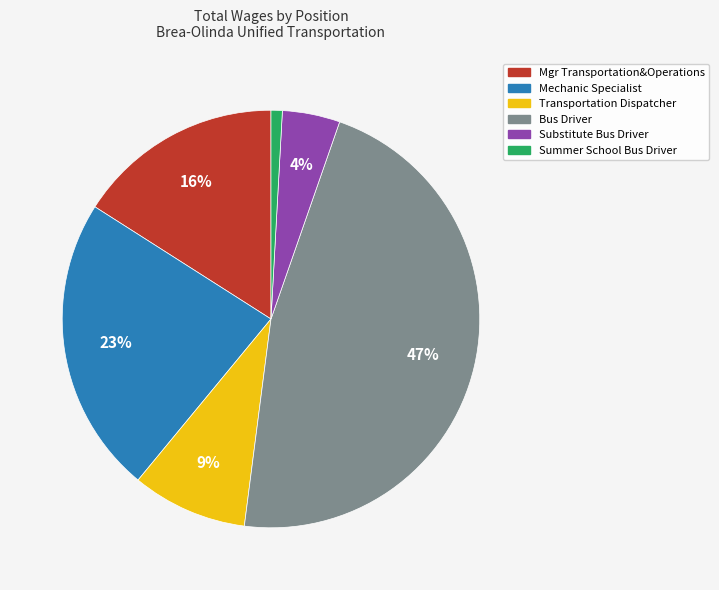

Which category has the smallest portion of the pie?

Summer School Bus Driver